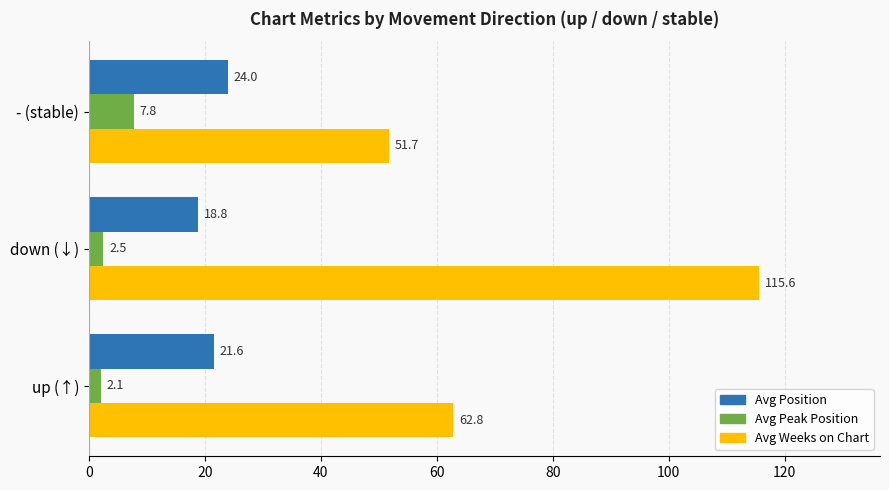

How many series are shown in this chart?

3